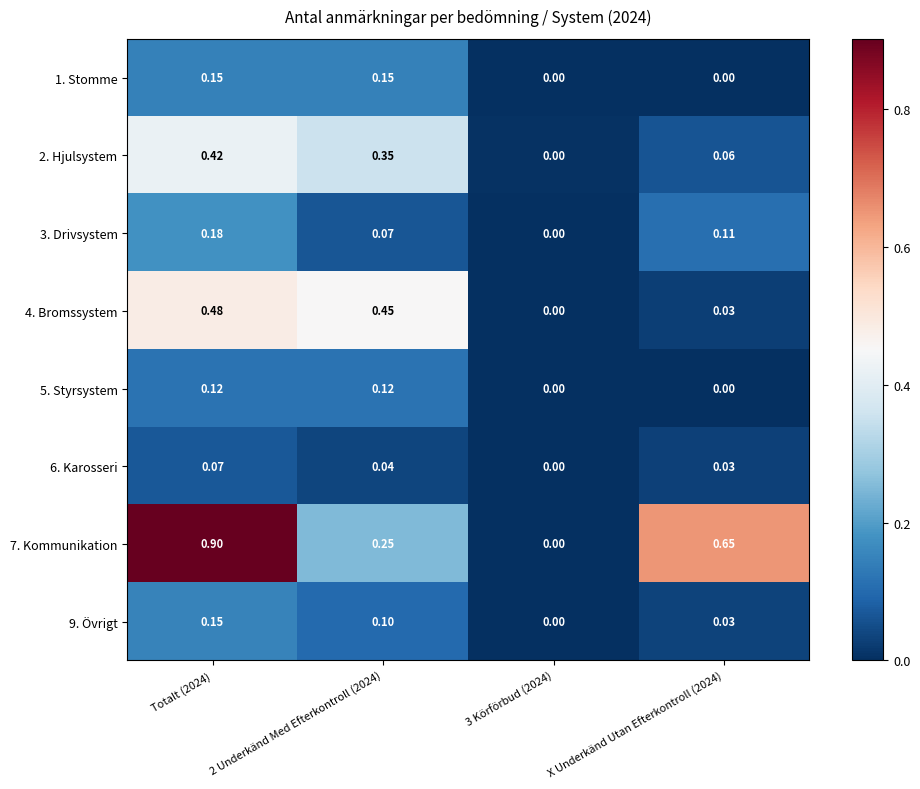

Is the value of 9. Övrigt at 2 Underkänd Med Efterkontroll (2024) greater than the value of 5. Styrsystem at X Underkänd Utan Efterkontroll (2024)?

Yes